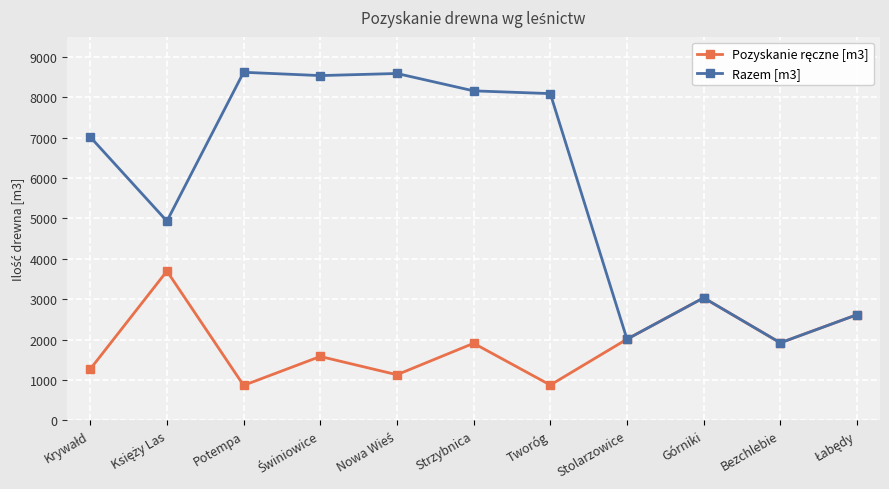

What is the value of the Razem [m3] point at the 2nd from the left?

4934